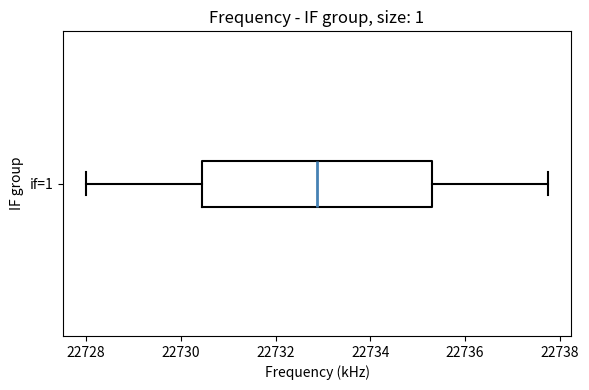

Where is the right edge of the box for if=1 on the x-axis? The values are not printed on the chart, so give them approximately, as read against the axis.

22735.4